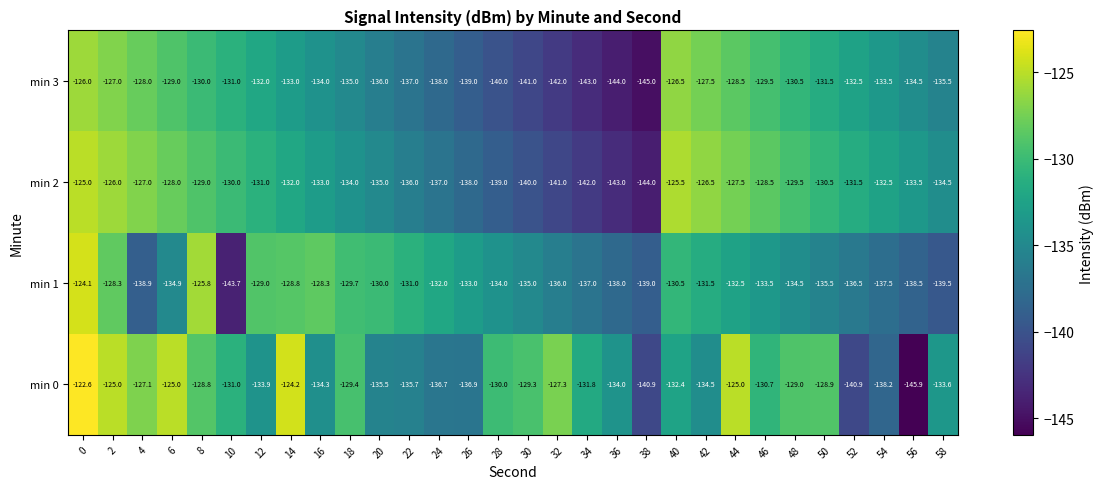

At which label is min 0 closest to -134?

36